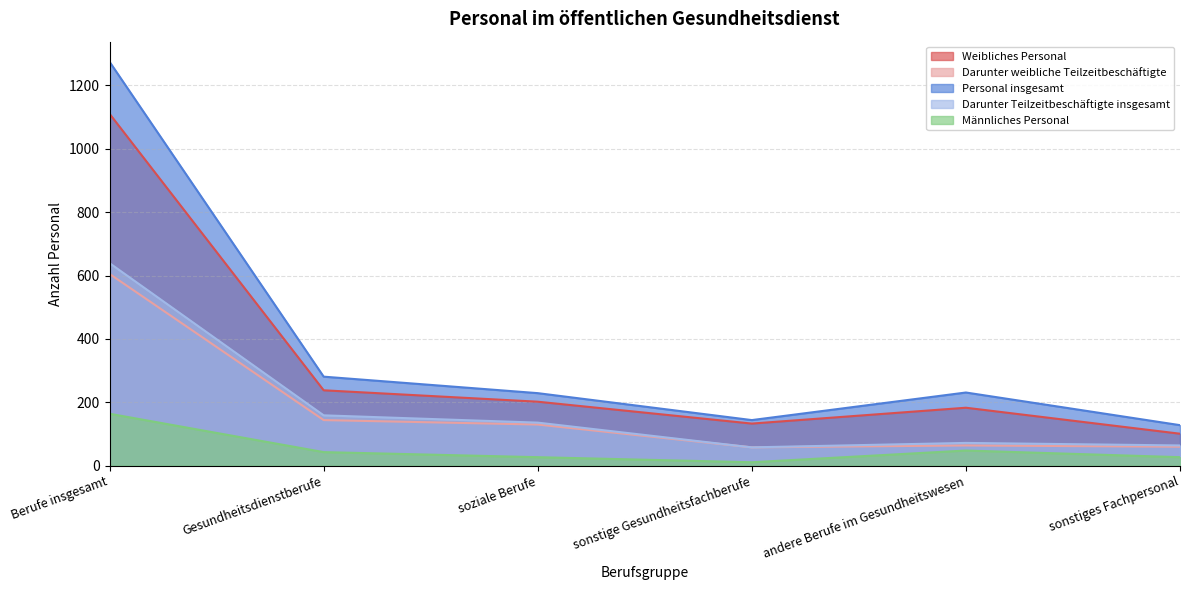

Reading left to right, list all the values displayed in this chart.

Weibliches Personal: 1110	238	202	133	183	101
Darunter weibliche Teilzeitbeschäftigte: 605	144	130	58	64	60
Personal insgesamt: 1274	281	229	144	231	128
Darunter Teilzeitbeschäftigte insgesamt: 639	159	136	58	72	64
Männliches Personal: 164	43	27	11	48	27